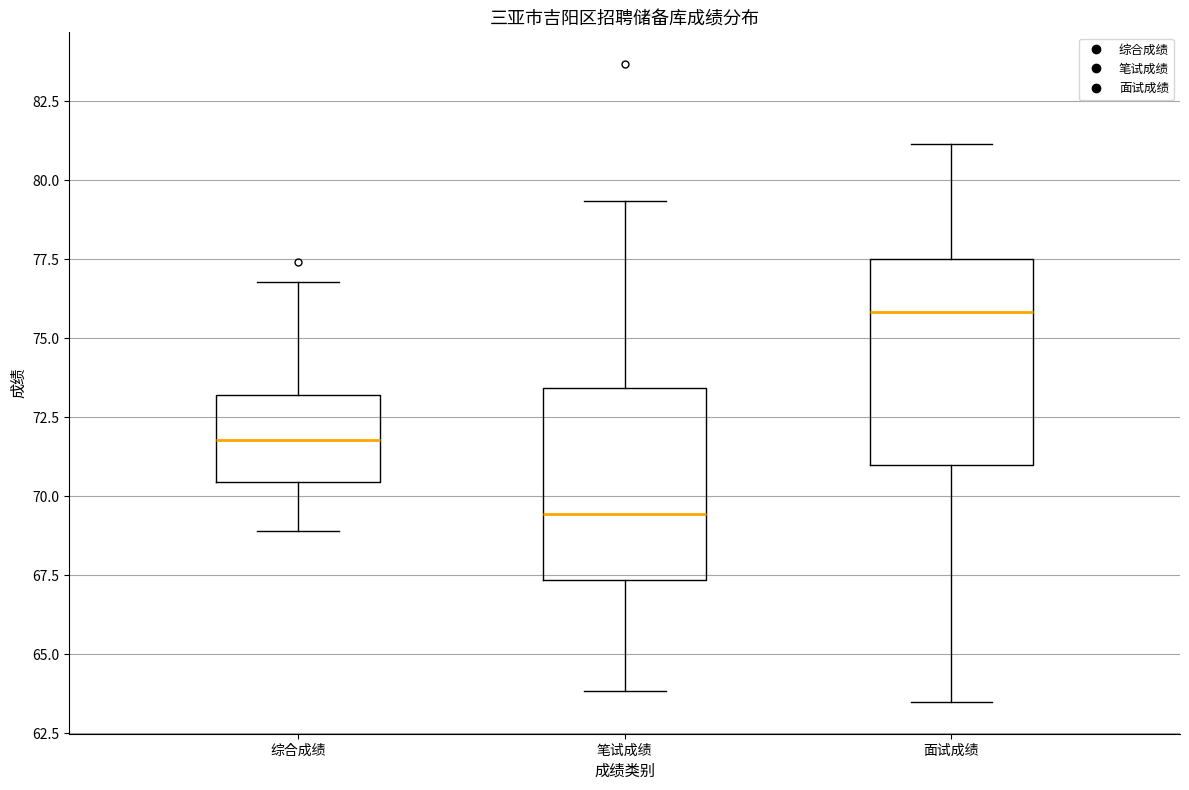

Where is the lower edge of the box for 笔试成绩 on the y-axis? The values are not printed on the chart, so give them approximately, as read against the axis.

67.5